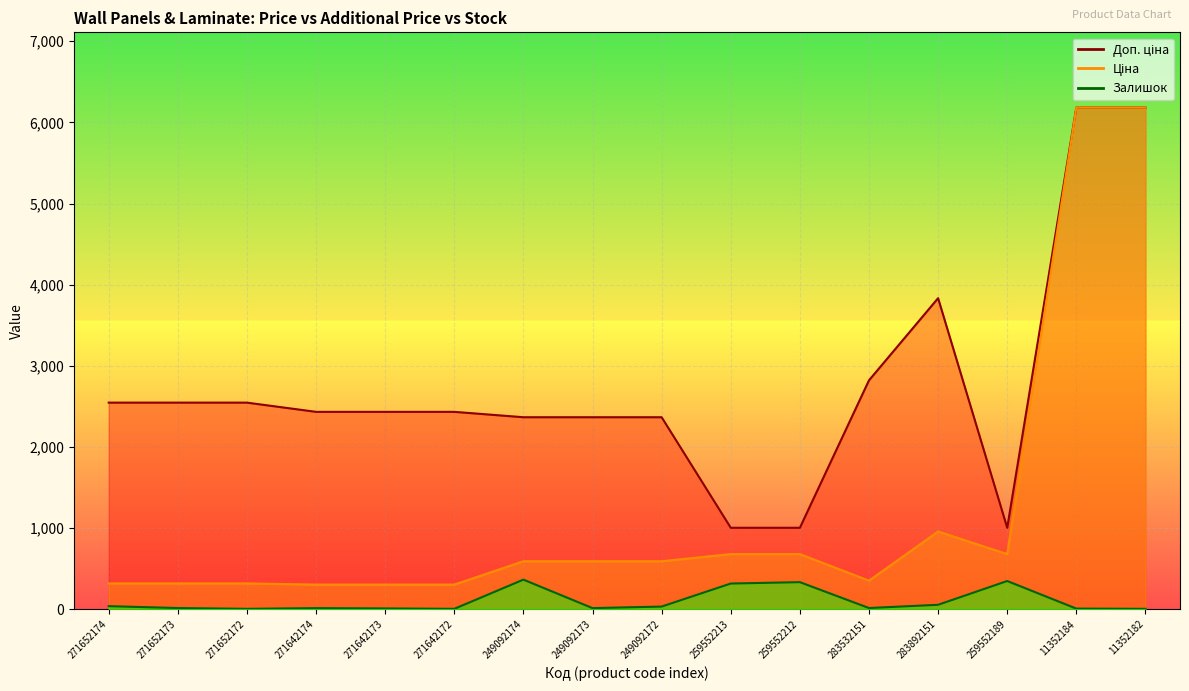

Does the chart display data point markers on the line(s)?

No